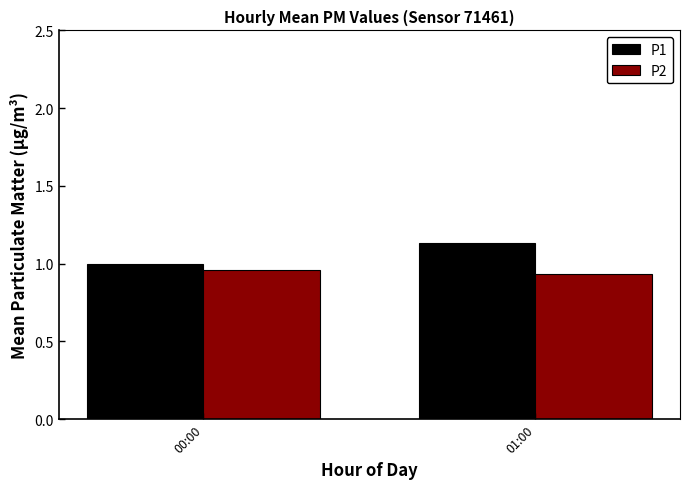

At which category is the sum across all series the highest?

01:00